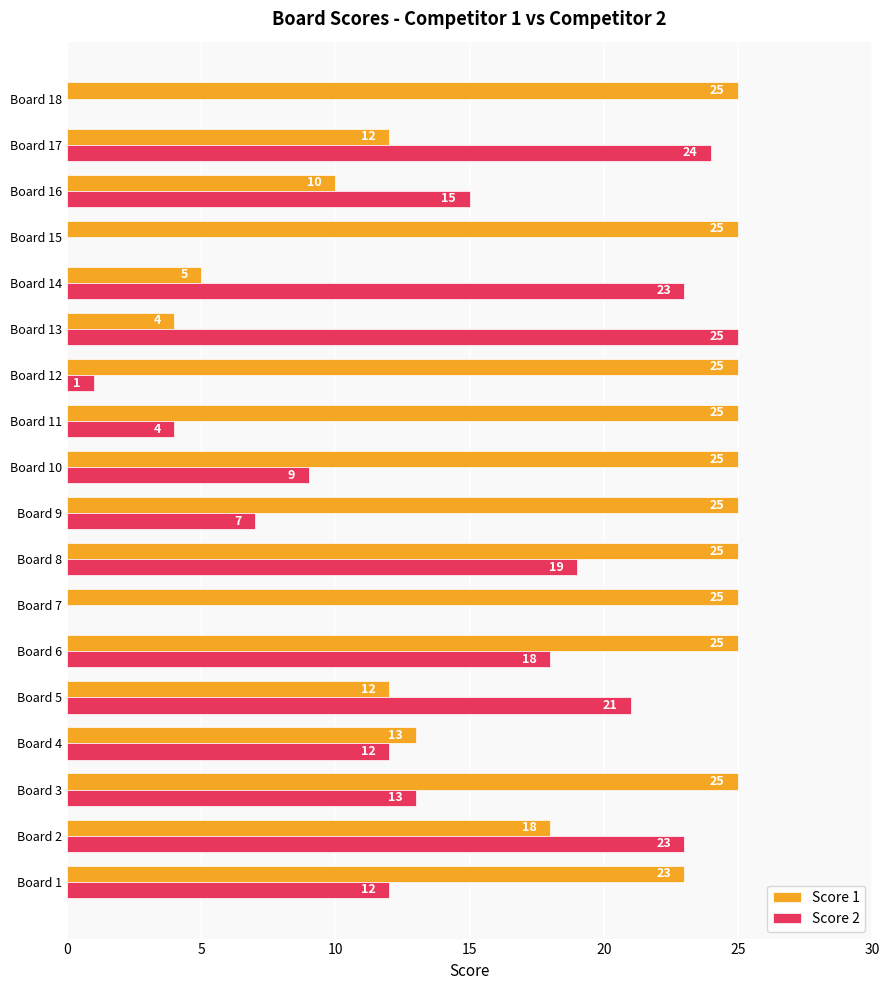

What is the maximum value shown in the chart?

25